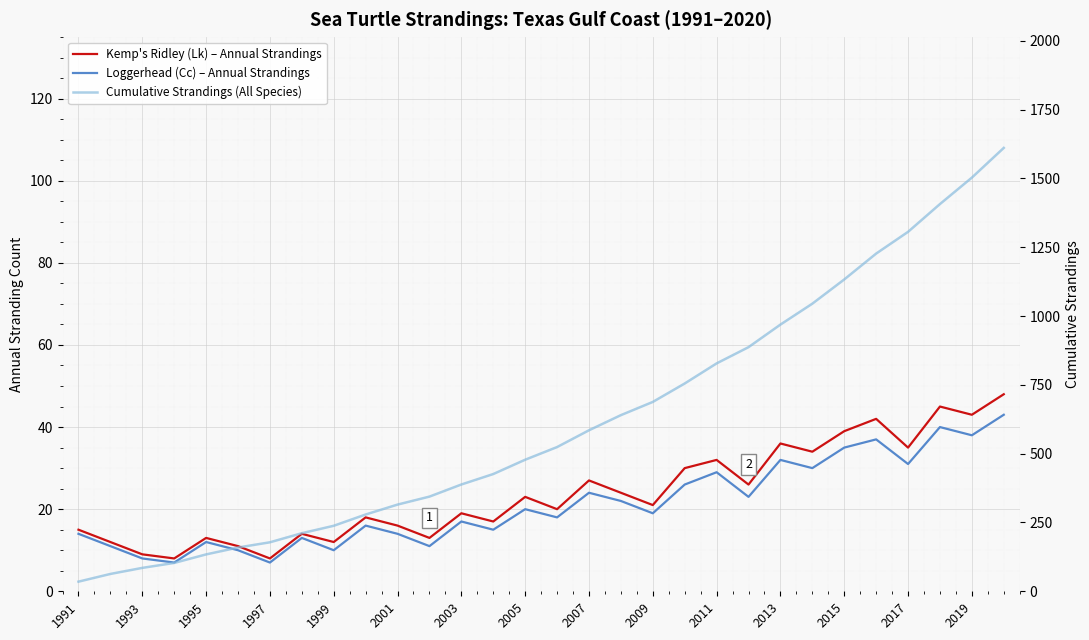

At 1997, list the series in order from largest to smallest.

Cumulative Strandings (All Species), Kemp's Ridley (Lk) – Annual Strandings, Loggerhead (Cc) – Annual Strandings